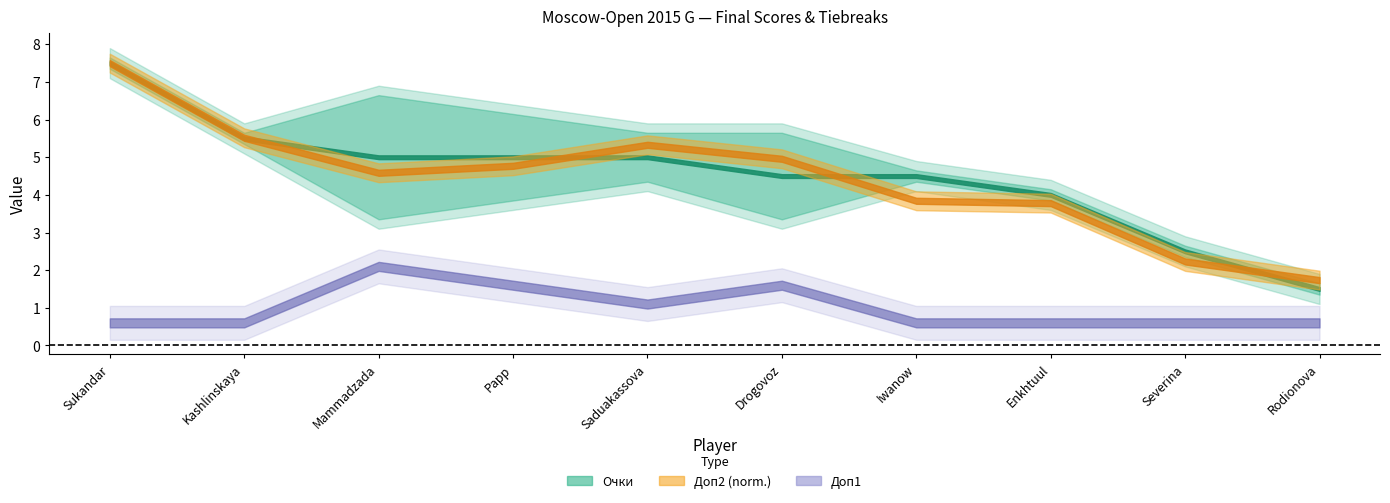

Is this an area chart (filled region under the line)?

No